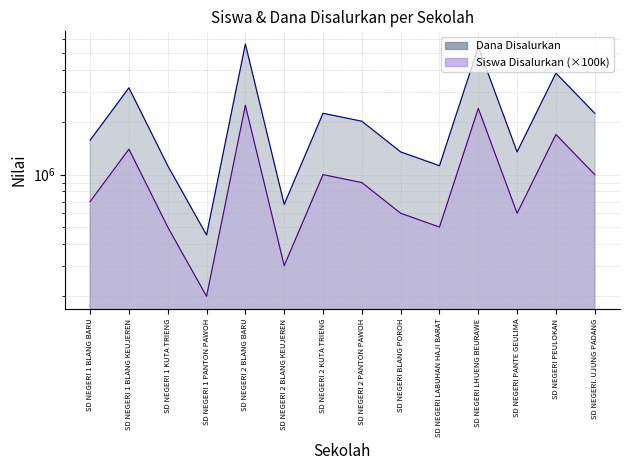

Reading left to right, list all the values displayed in this chart.

Dana Disalurkan: SD NEGERI 1 BLANG BARU=1575000	SD NEGERI 1 BLANG KEUJEREN=3150000	SD NEGERI 1 KUTA TRIENG=1125000	SD NEGERI 1 PANTON PAWOH=450000	SD NEGERI 2 BLANG BARU=5625000	SD NEGERI 2 BLANG KEUJEREN=675000	SD NEGERI 2 KUTA TRIENG=2250000	SD NEGERI 2 PANTON PAWOH=2025000	SD NEGERI BLANG POROH=1350000	SD NEGERI LABUHAN HAJI BARAT=1125000	SD NEGERI LHUENG BEURAWE=5400000	SD NEGERI PANTE GEULIMA=1350000	SD NEGERI PEULOKAN=3825000	SD NEGERI. UJUNG PADANG=2250000
Siswa Disalurkan: SD NEGERI 1 BLANG BARU=700000	SD NEGERI 1 BLANG KEUJEREN=1400000	SD NEGERI 1 KUTA TRIENG=500000	SD NEGERI 1 PANTON PAWOH=200000	SD NEGERI 2 BLANG BARU=2500000	SD NEGERI 2 BLANG KEUJEREN=300000	SD NEGERI 2 KUTA TRIENG=1000000	SD NEGERI 2 PANTON PAWOH=900000	SD NEGERI BLANG POROH=600000	SD NEGERI LABUHAN HAJI BARAT=500000	SD NEGERI LHUENG BEURAWE=2400000	SD NEGERI PANTE GEULIMA=600000	SD NEGERI PEULOKAN=1700000	SD NEGERI. UJUNG PADANG=1000000